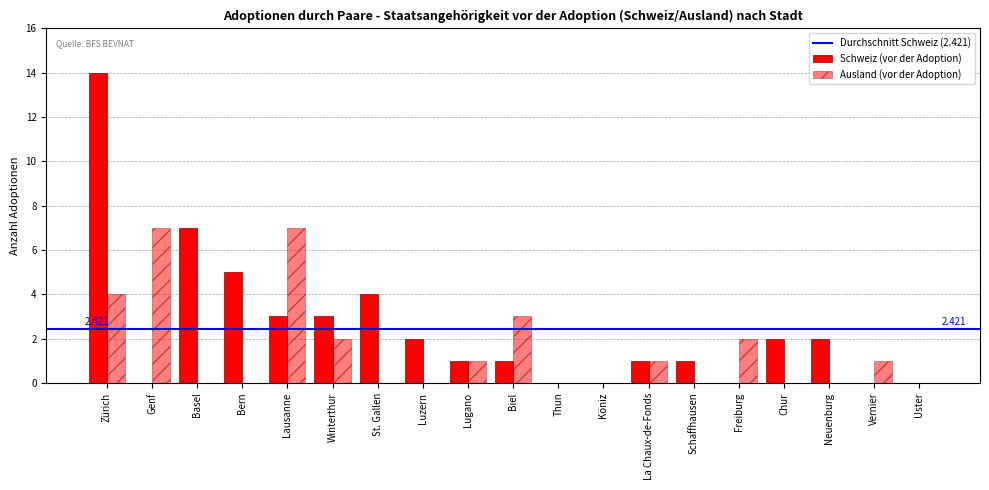

Is the value of Ausland (vor der Adoption) at Vernier greater than the value of Schweiz (vor der Adoption) at Köniz?

Yes